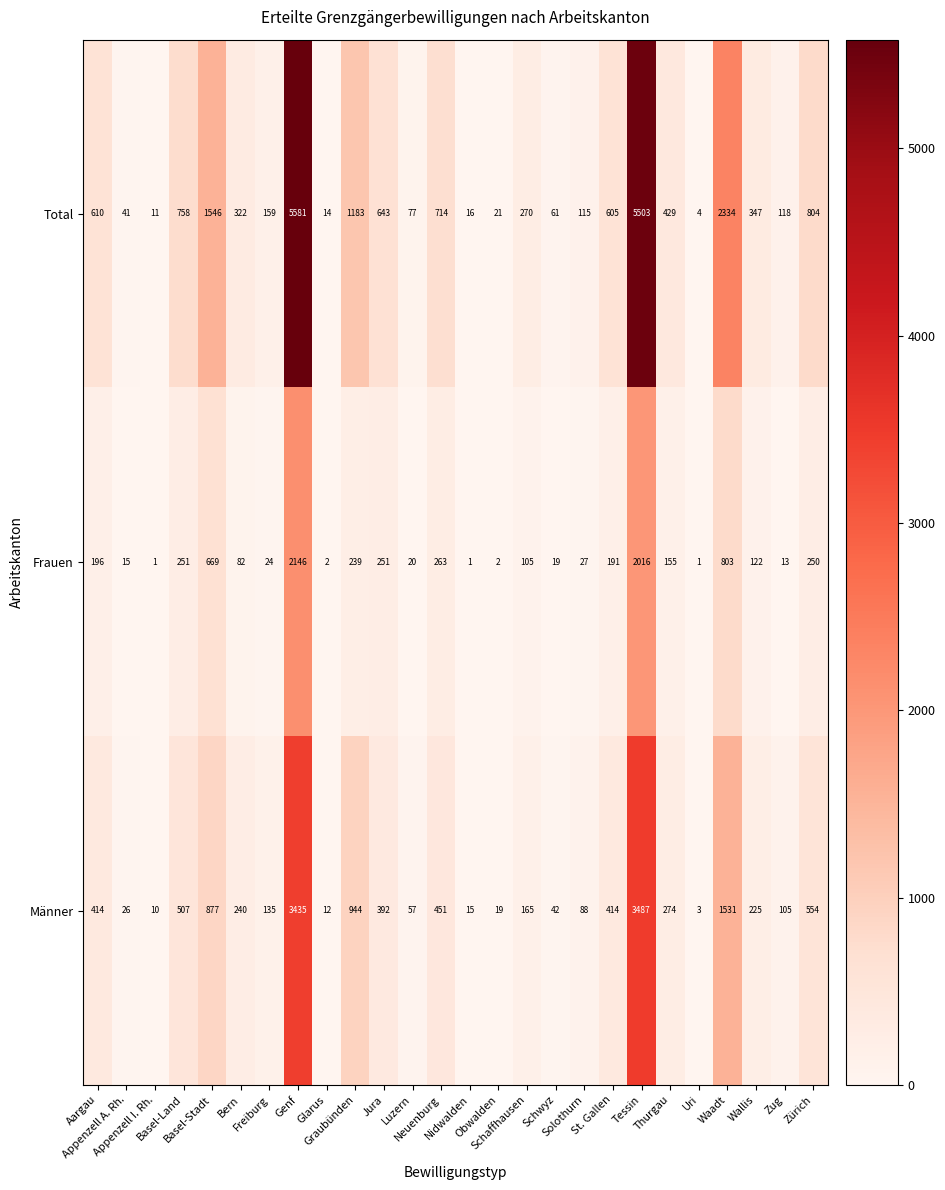

What is the difference between the maximum and minimum values in the Total series?

5577